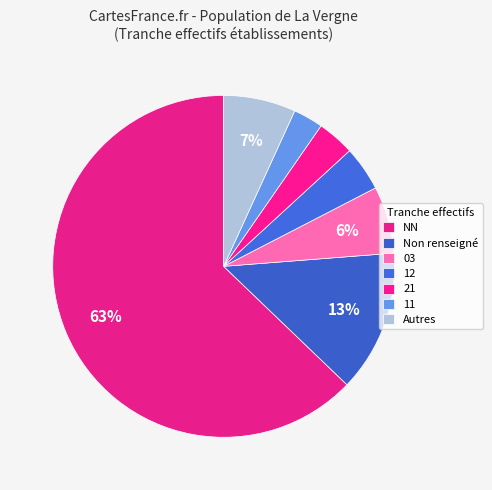

What percentage is NOT represented by NN?

37.2%